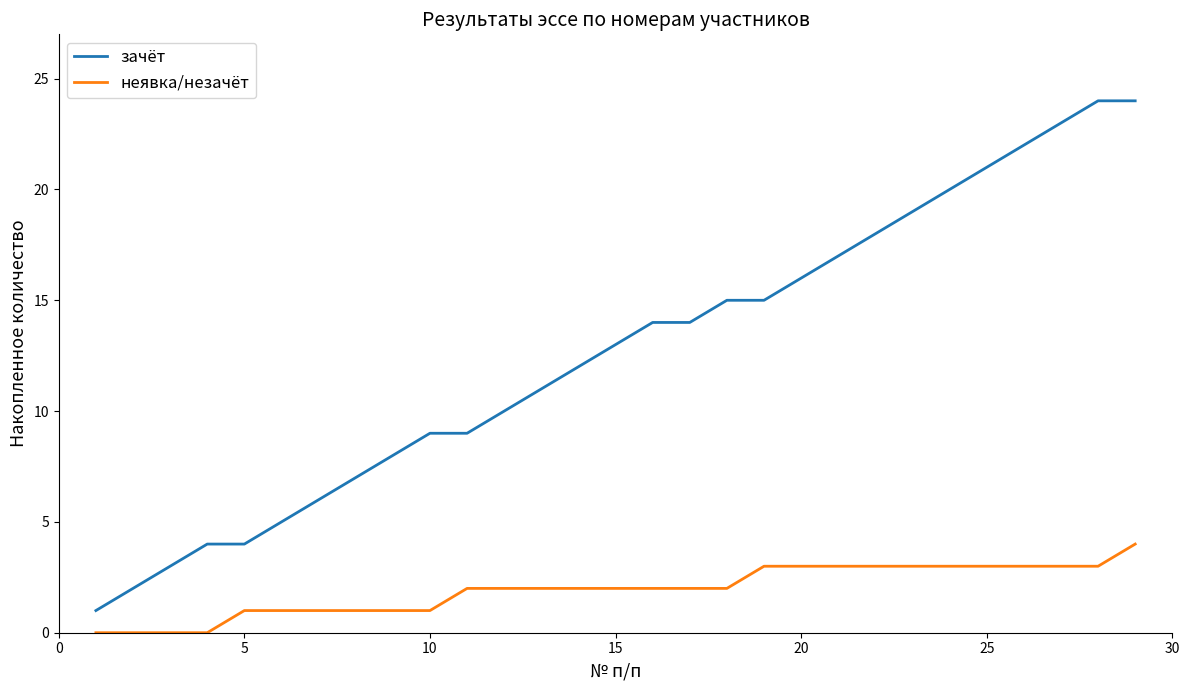

What are all the series names shown in the legend?

зачёт, неявка/незачёт